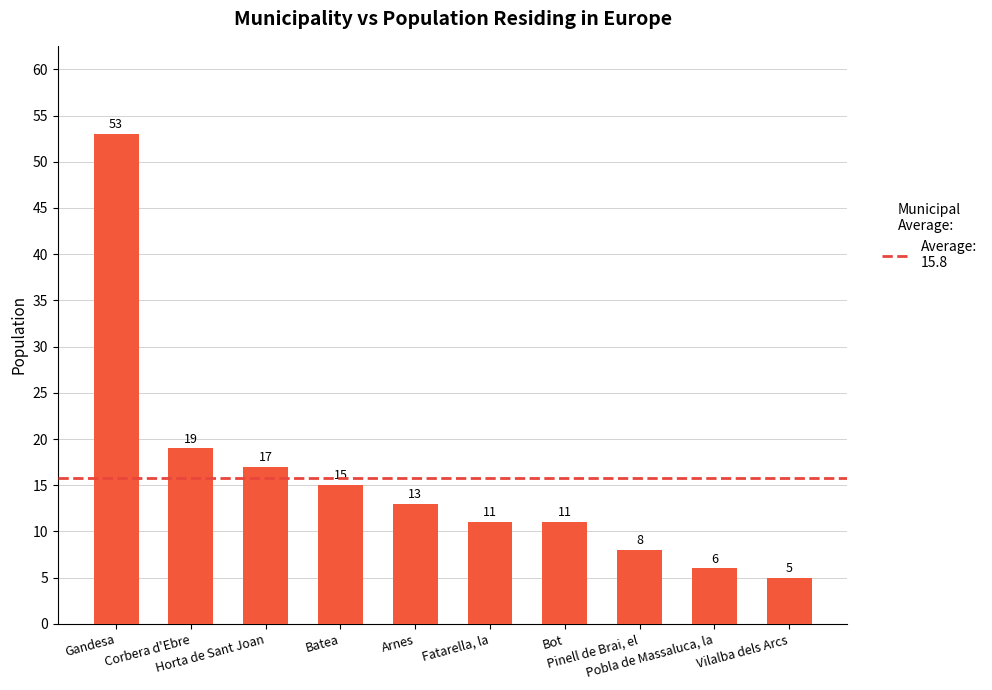

What is the change in value from Corbera d'Ebre to Pinell de Brai, el?

-11